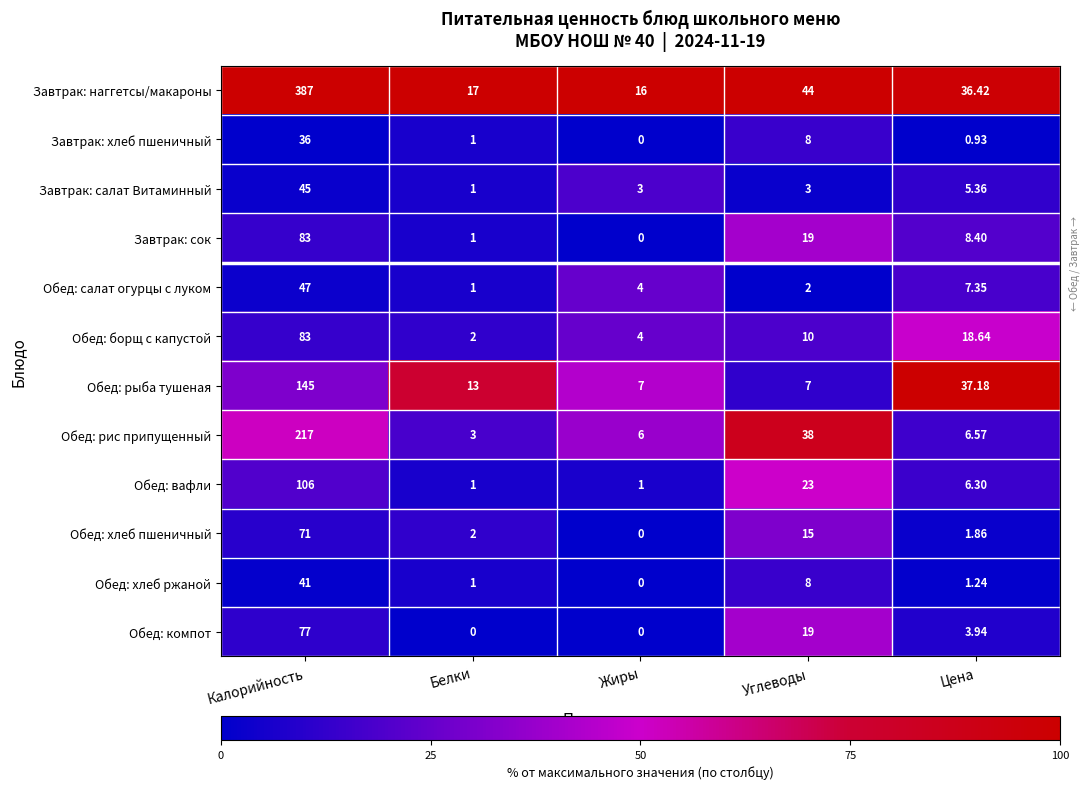

Is the value of Обед: борщ с капустой at Калорийность greater than the value of Обед: салат огурцы с луком at Жиры?

Yes